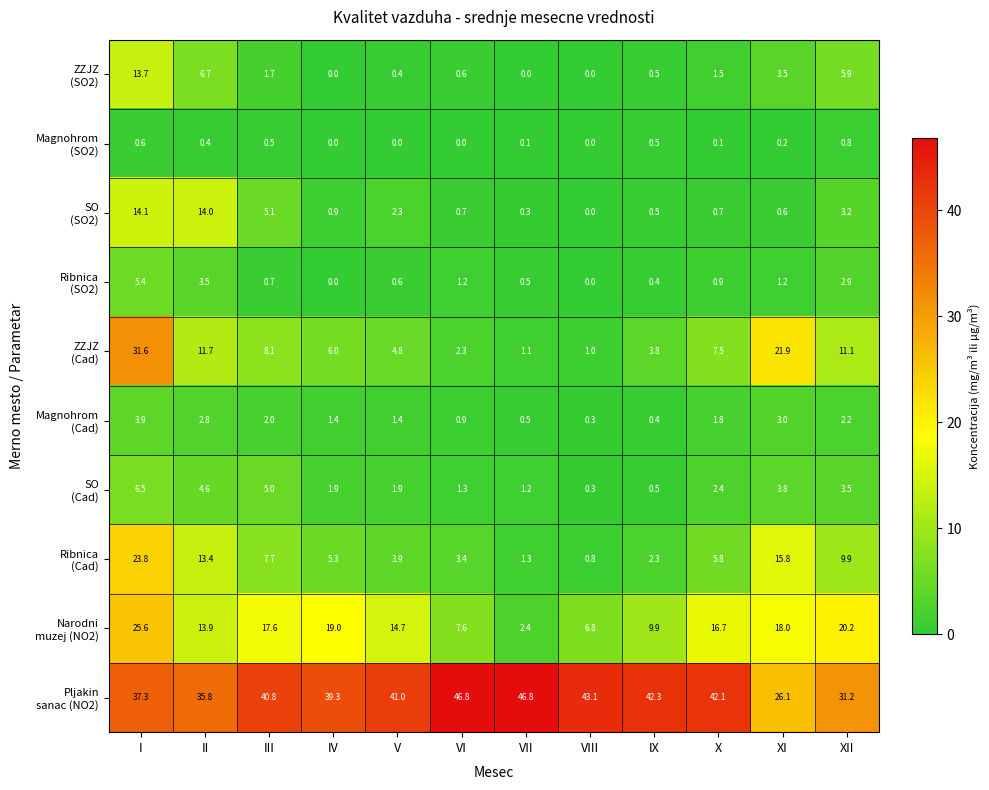

At which category is the sum across all series the highest?

I